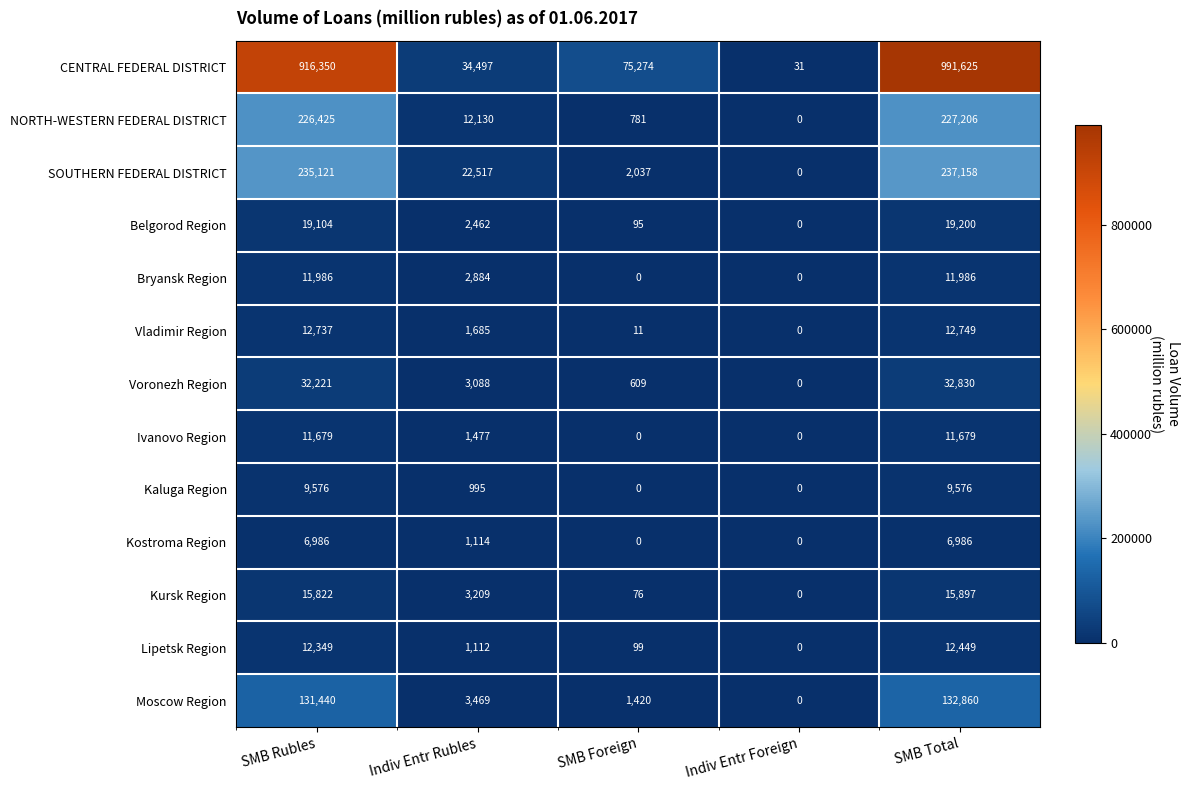

What is the maximum value shown in the chart?

991625